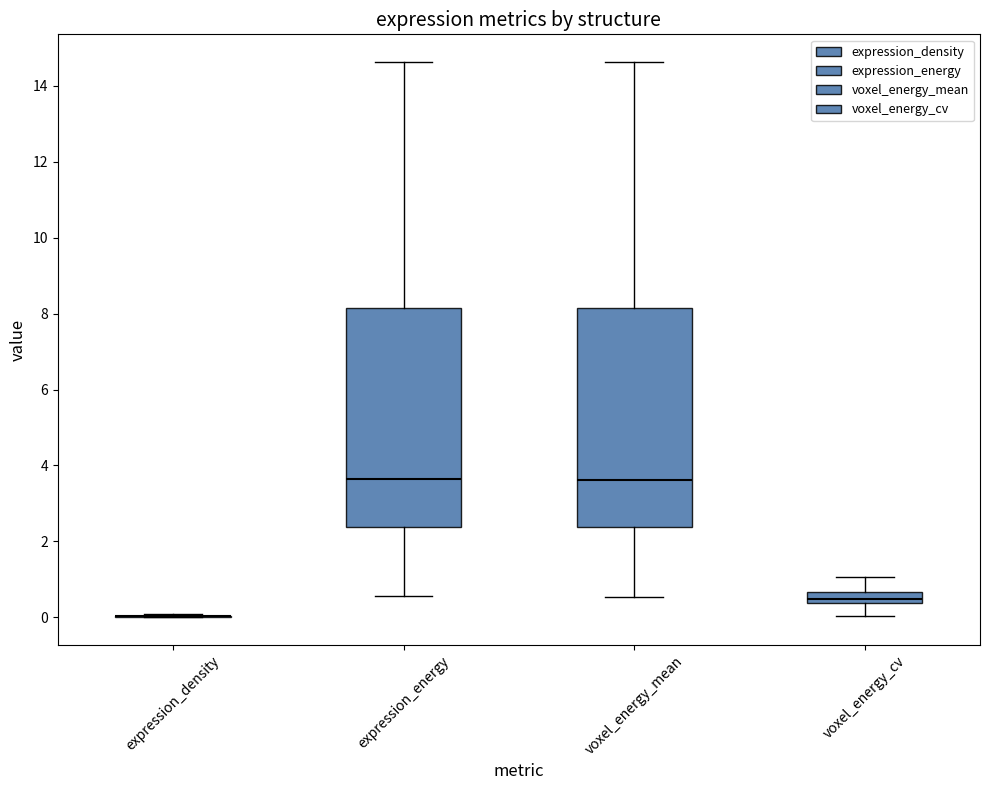

Reading left to right, read every box against the y-axis: the position of its median line, the range the box covers, and the ends of its whiskers. The values are not printed on the chart, so give them approximately, as read against the axis.

expression_density: box collapsed to a line at 0.0, whiskers 0.0 to 0.0
expression_energy: median 3.6, box 2.4 to 8.2, whiskers 0.6 to 14.6
voxel_energy_mean: median 3.6, box 2.4 to 8.2, whiskers 0.6 to 14.6
voxel_energy_cv: median 0.4 (just above the box's lower edge), box 0.4 to 0.6, whiskers 0.0 to 1.0